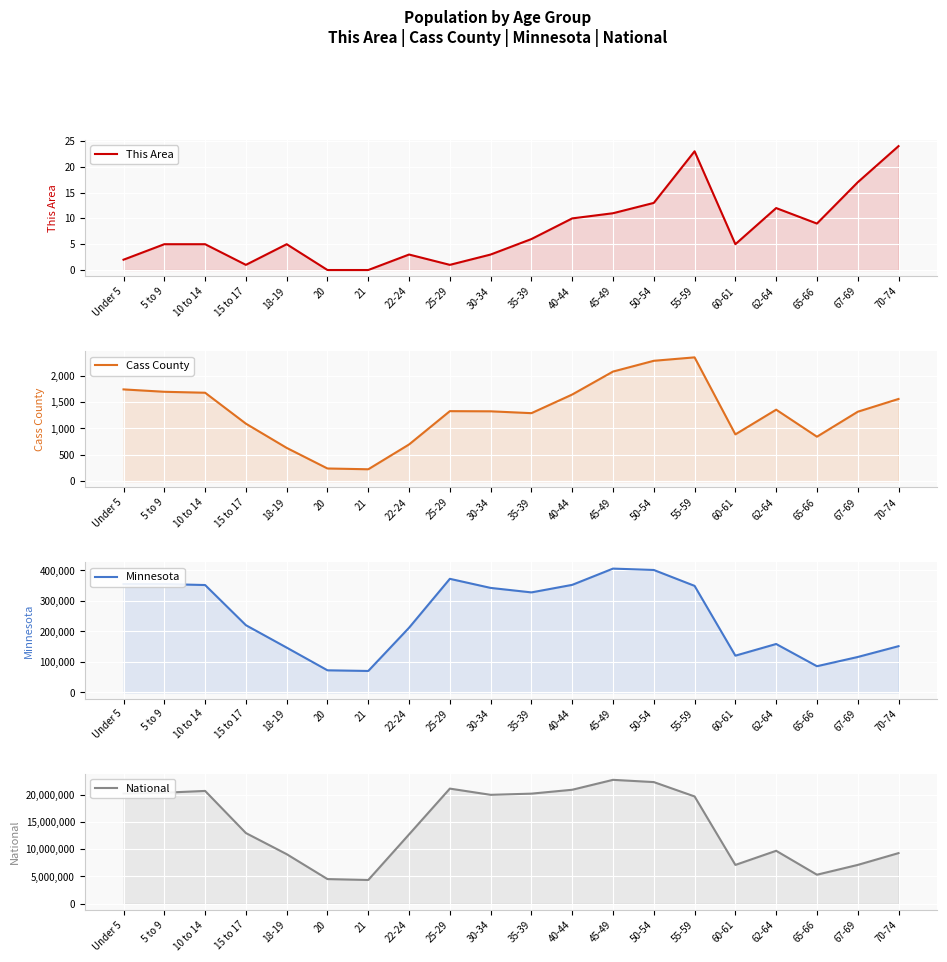

What is the average value of the This Area series?

8